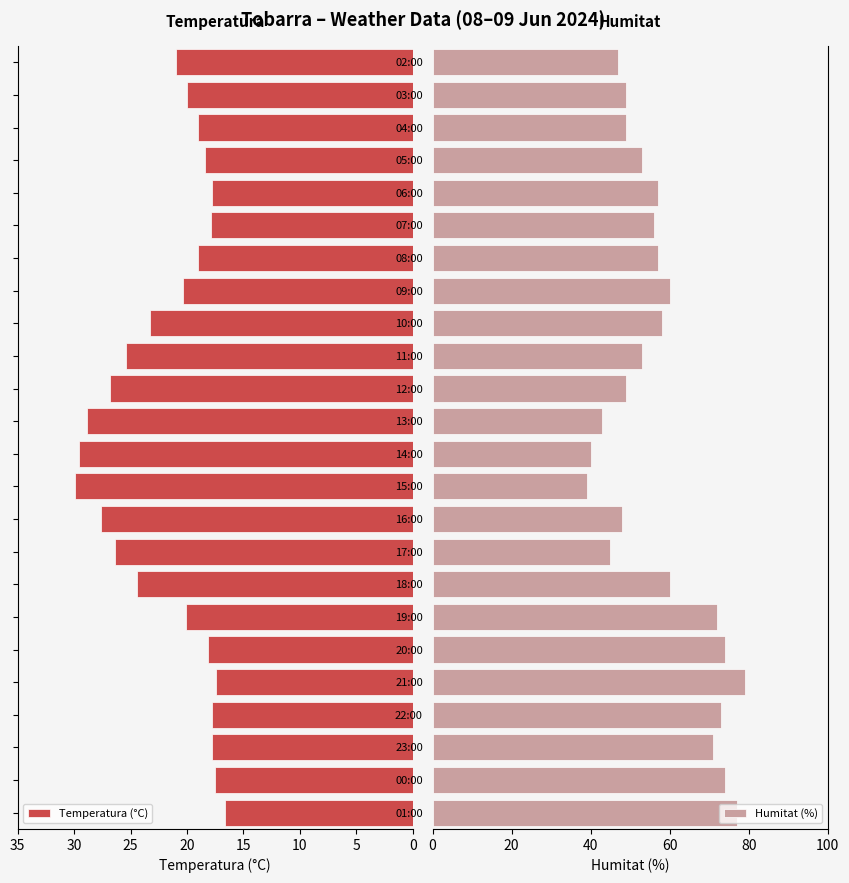

What is the value of the Humitat (%) bar at the 23rd from the left?

49.0